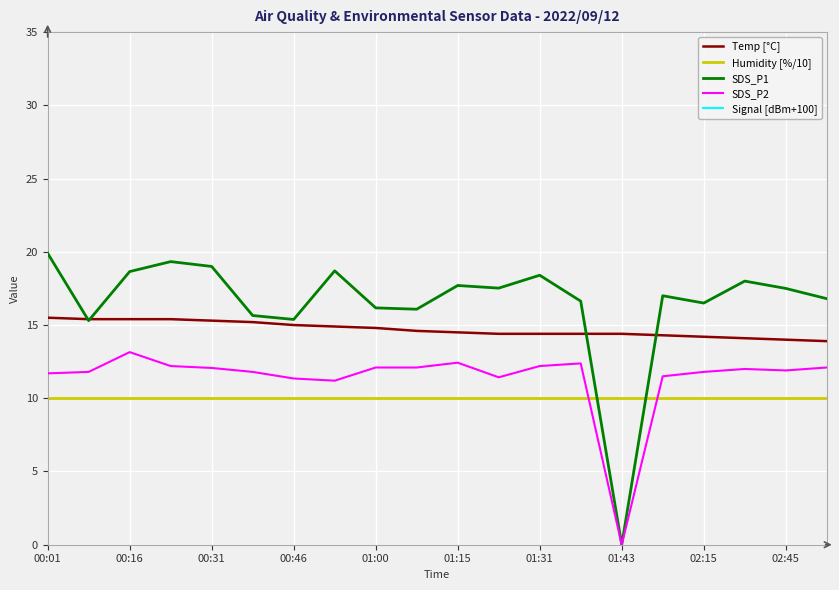

True or false: Temp [°C] has a value of 7.7 at 00:31.

False